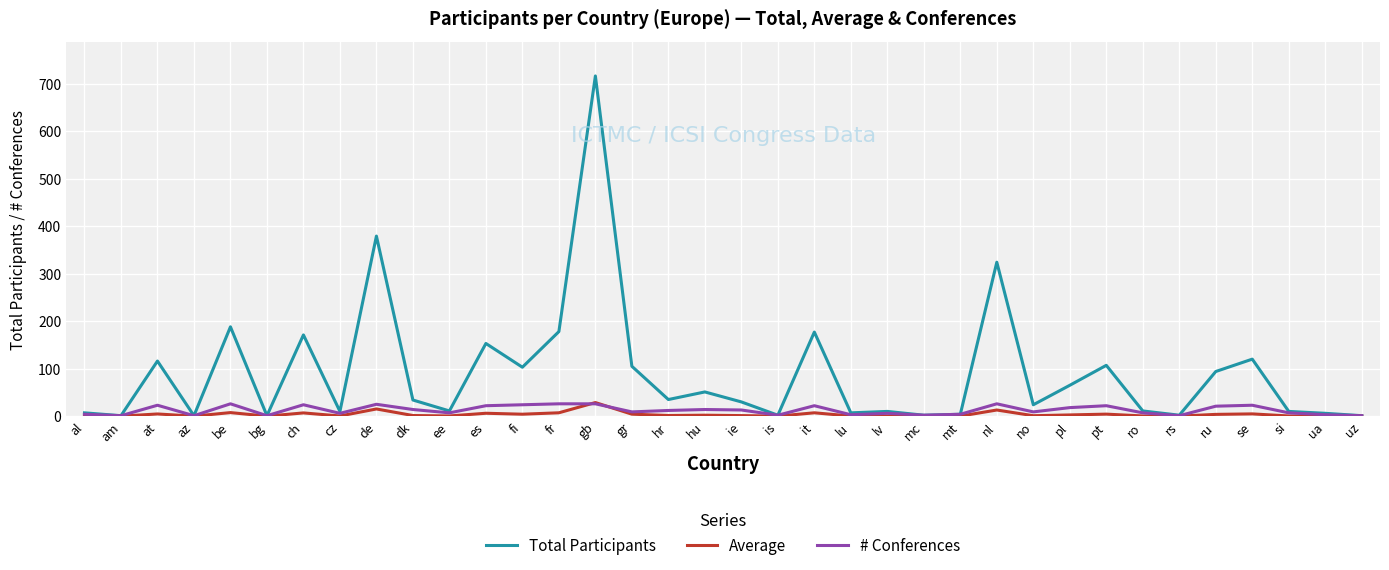

What is the difference between the Average values at fi and lu?

3.8